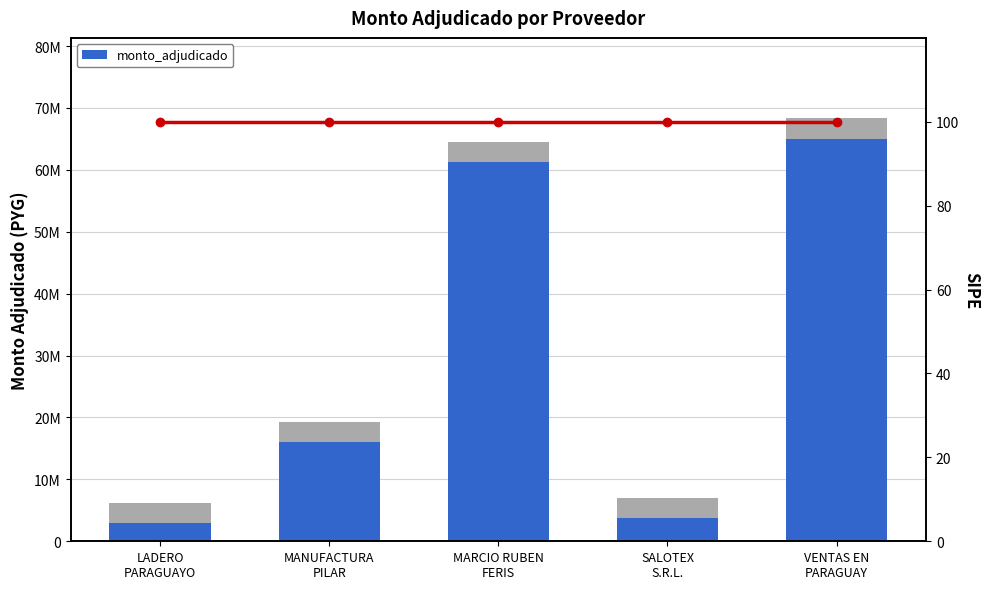

What is the sum of the values at VENTAS EN
PARAGUAY and MANUFACTURA
PILAR?

81103900